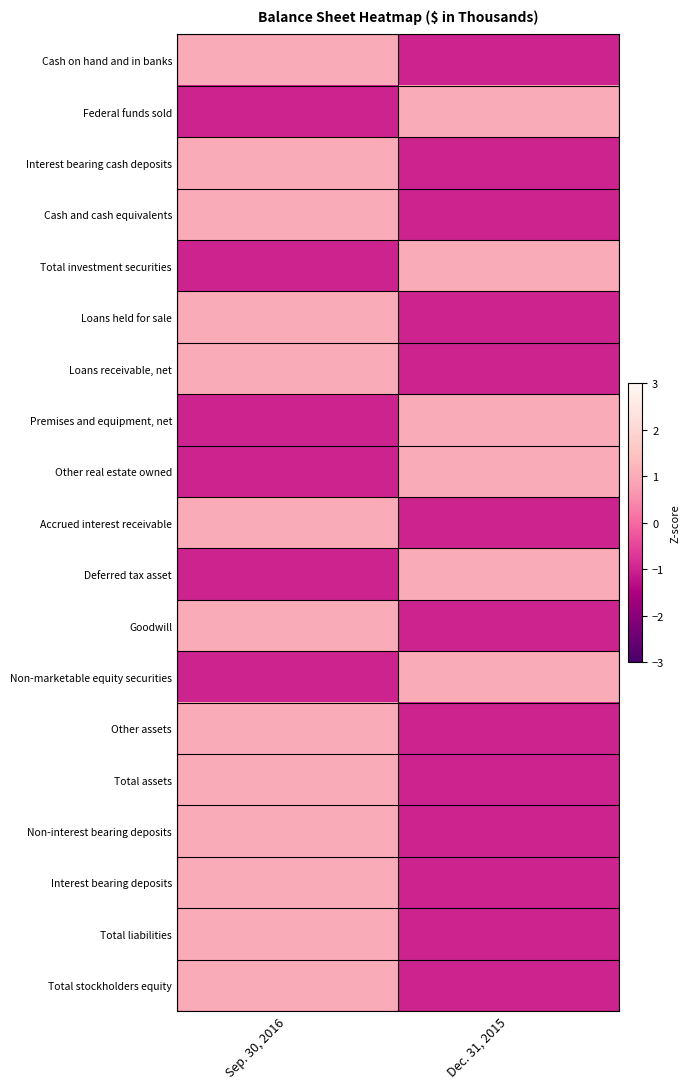

How many data points does each series have?

2